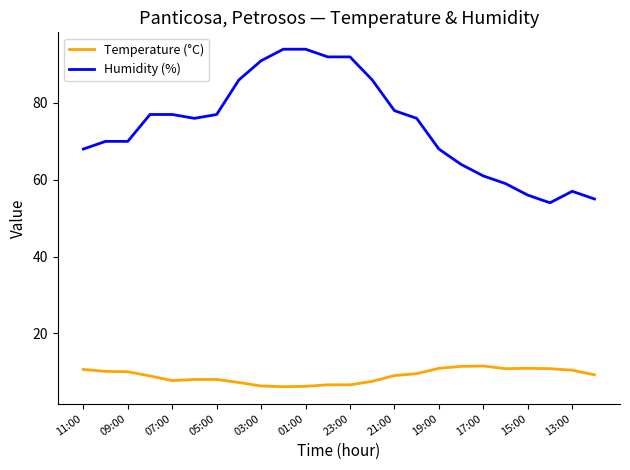

What is the sum of all Temperature (°C) values?

214.2